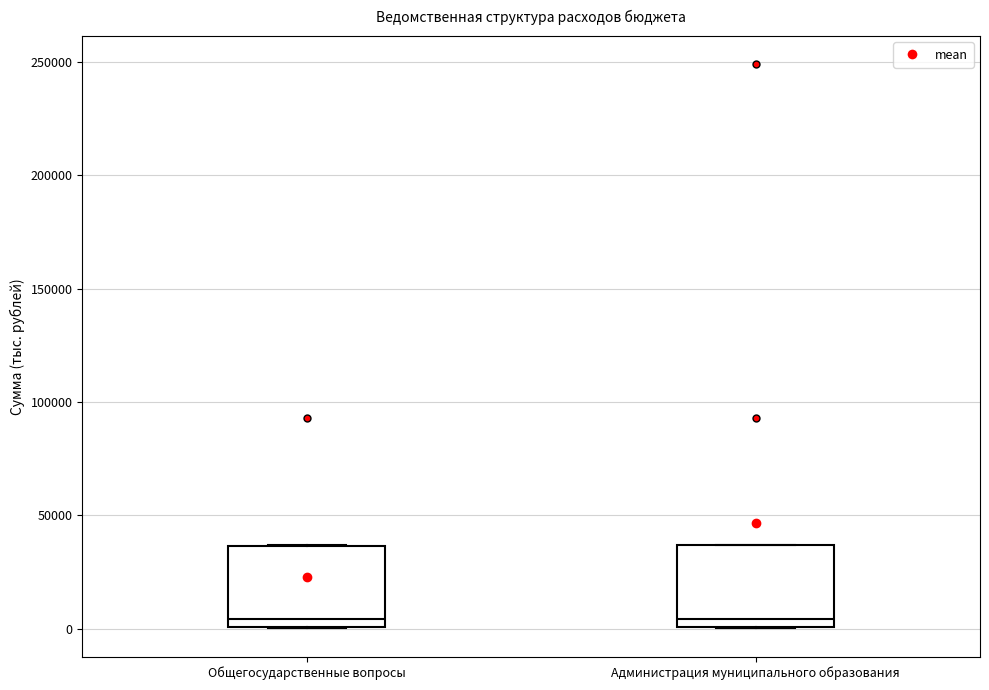

Where is the lower edge of the box for Администрация муниципального образования on the y-axis? The values are not printed on the chart, so give them approximately, as read against the axis.

0